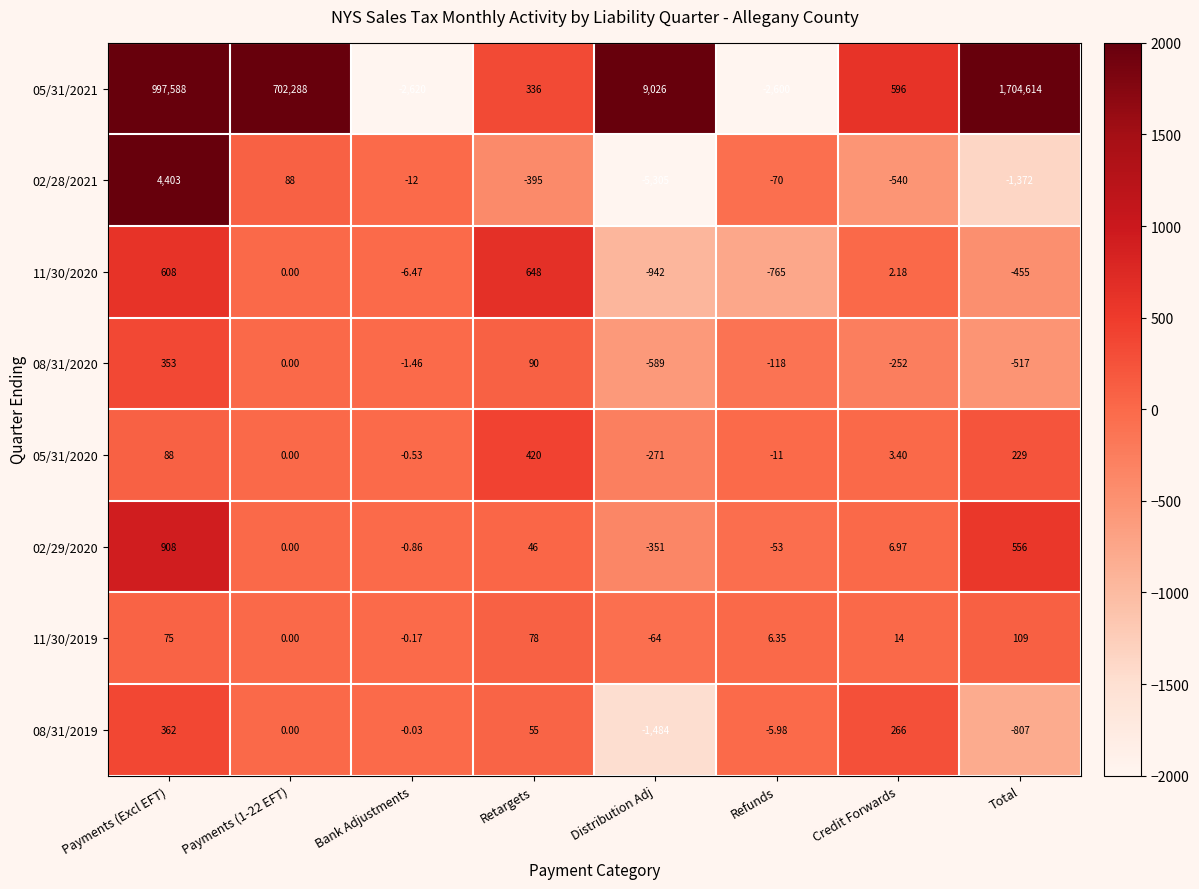

At which category does the chart reach its peak across all series?

Total